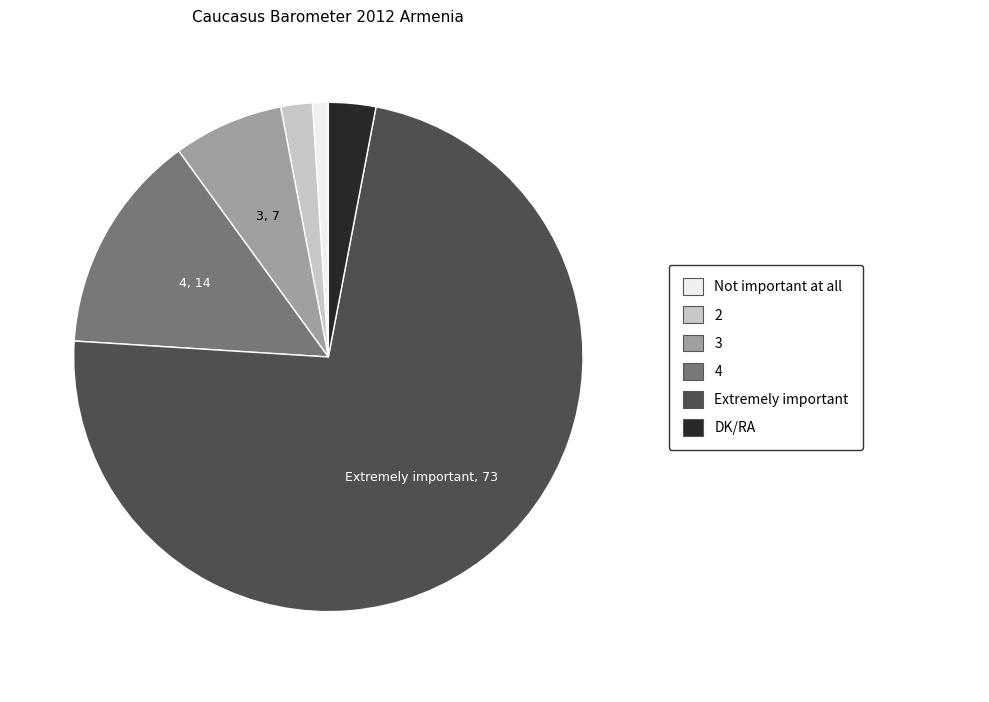

Is there a majority slice in this chart?

Yes